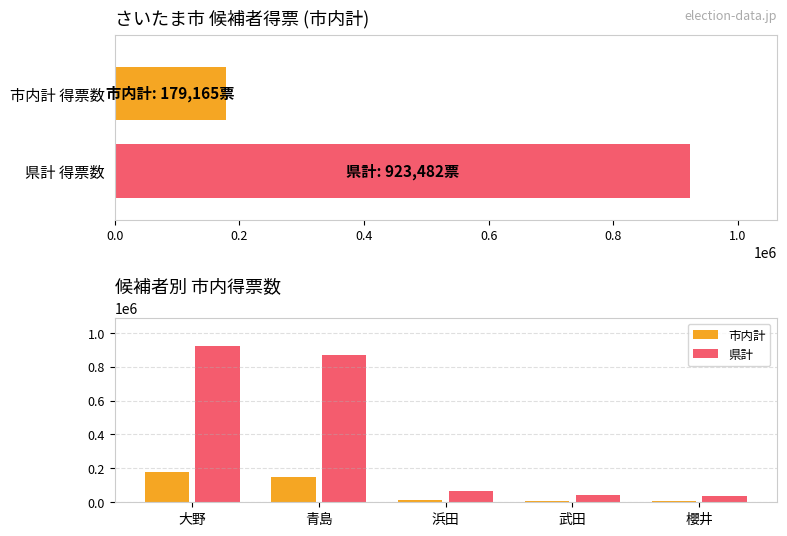

The 市内計 series shows 241416 at 大野. True or false?

False